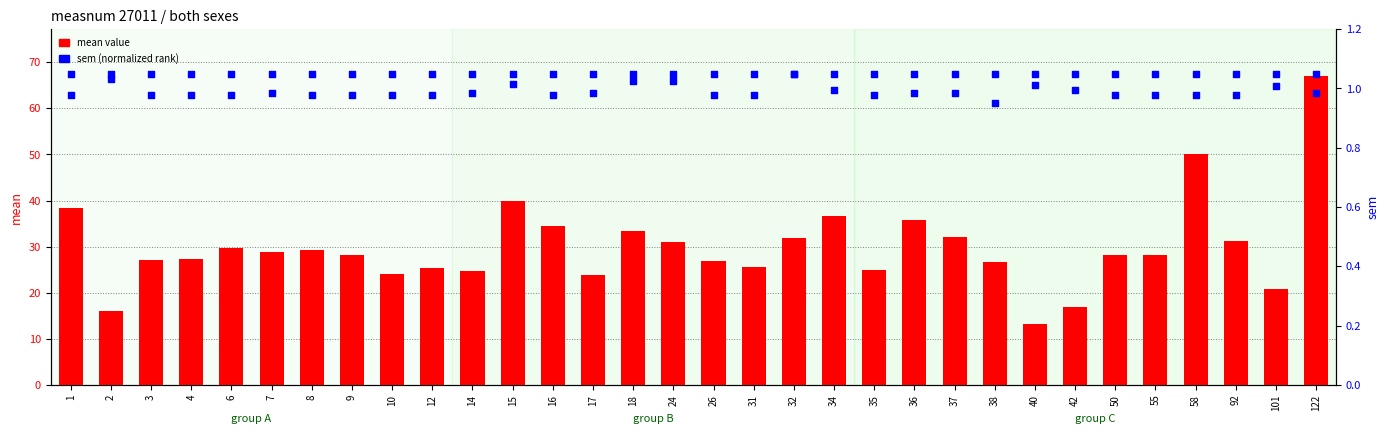

At which category is the sum across all series the highest?

122